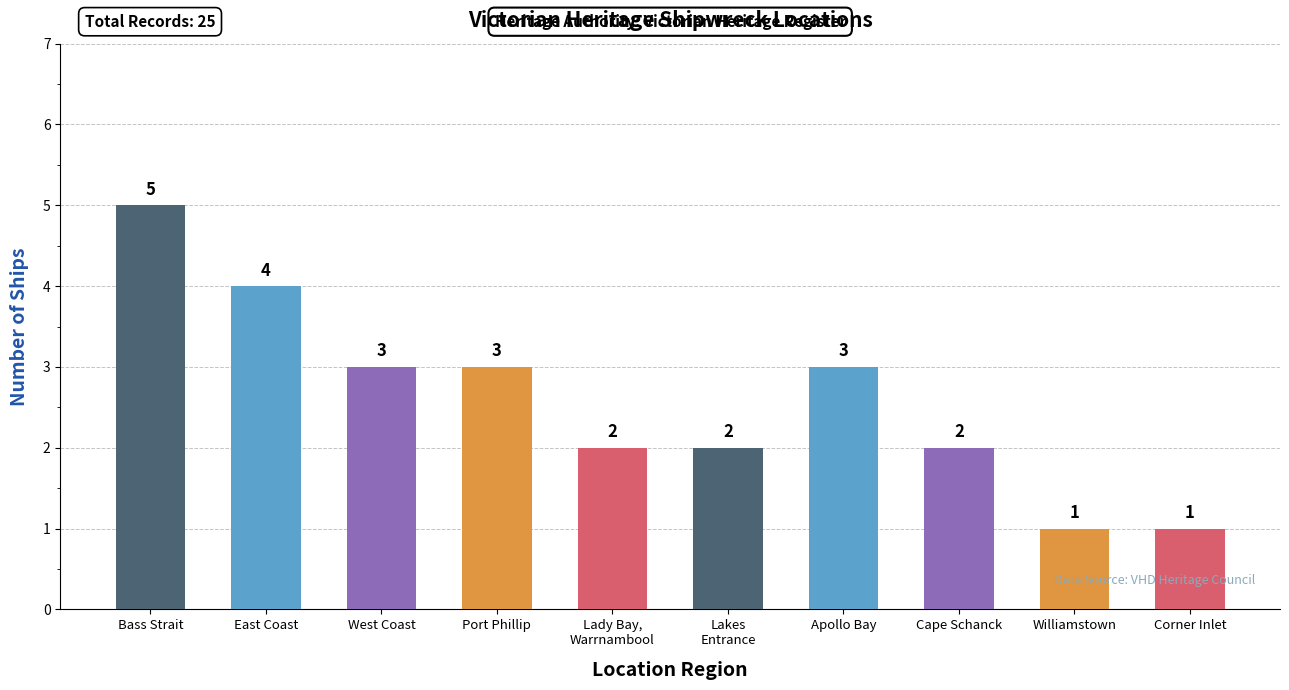

What position from the right is Lady Bay,
Warrnambool?

6